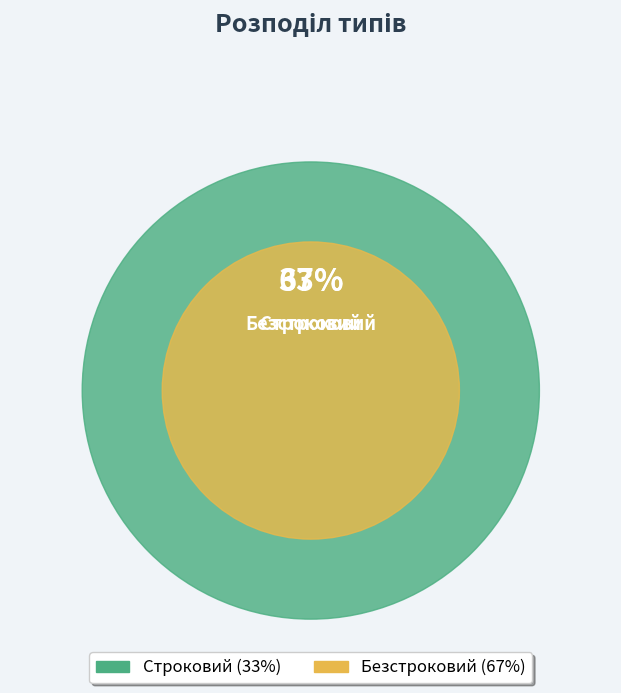

Which category accounts for the majority?

Безстроковий